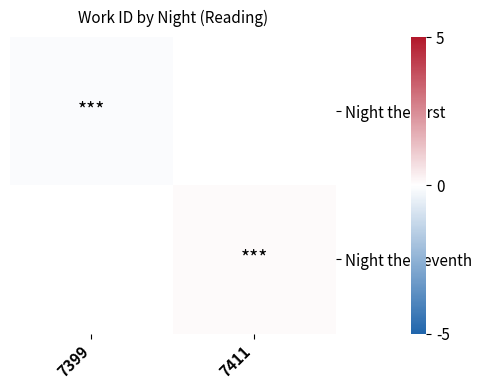

Is it true that Night the First equals -0.1 at 7399?

True